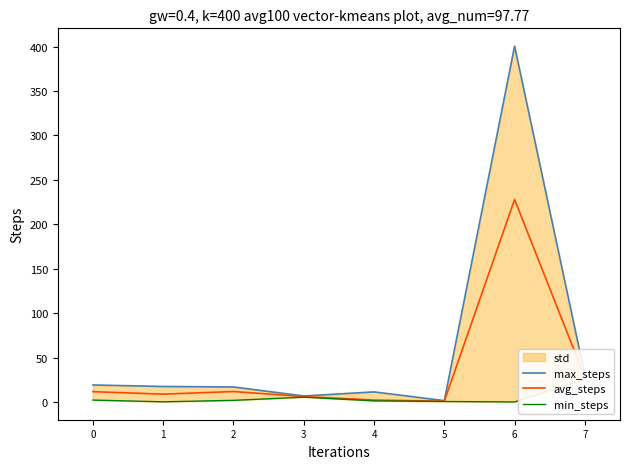

At 2, list the series in order from largest to smallest.

max_steps, avg_steps, min_steps